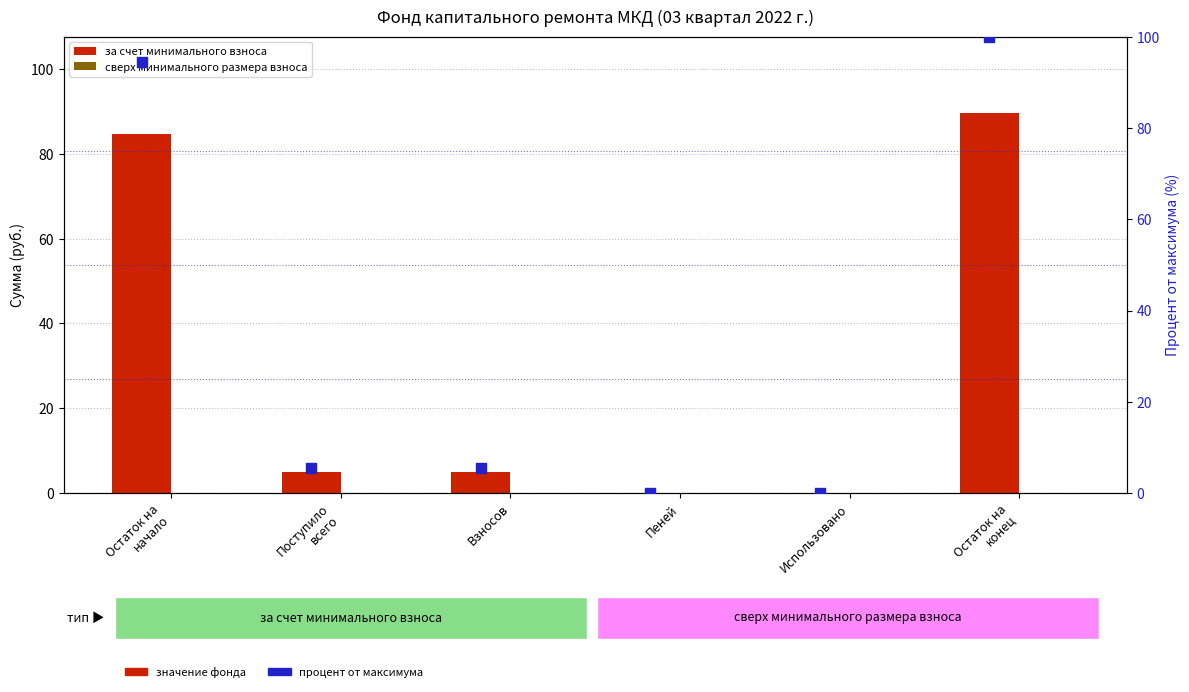

Which series has the widest spread of Y values?

процент от максимума